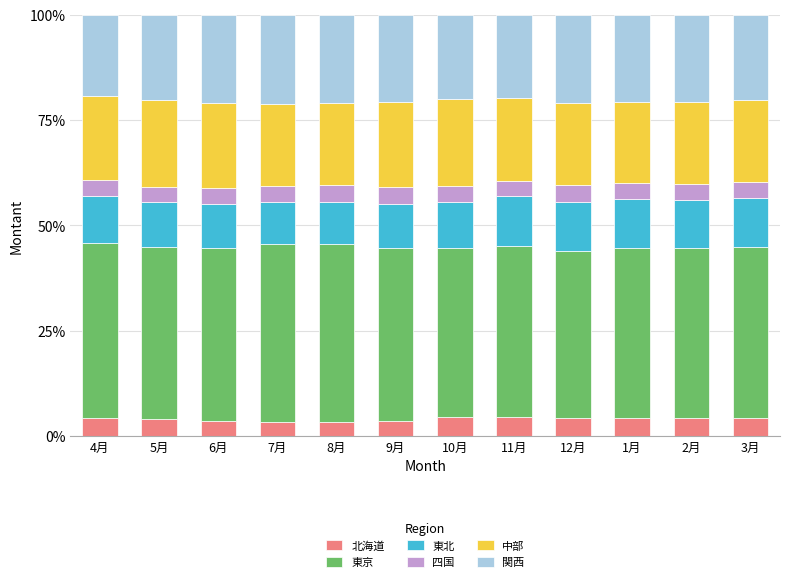

What is the maximum value for 北海道?

4.6